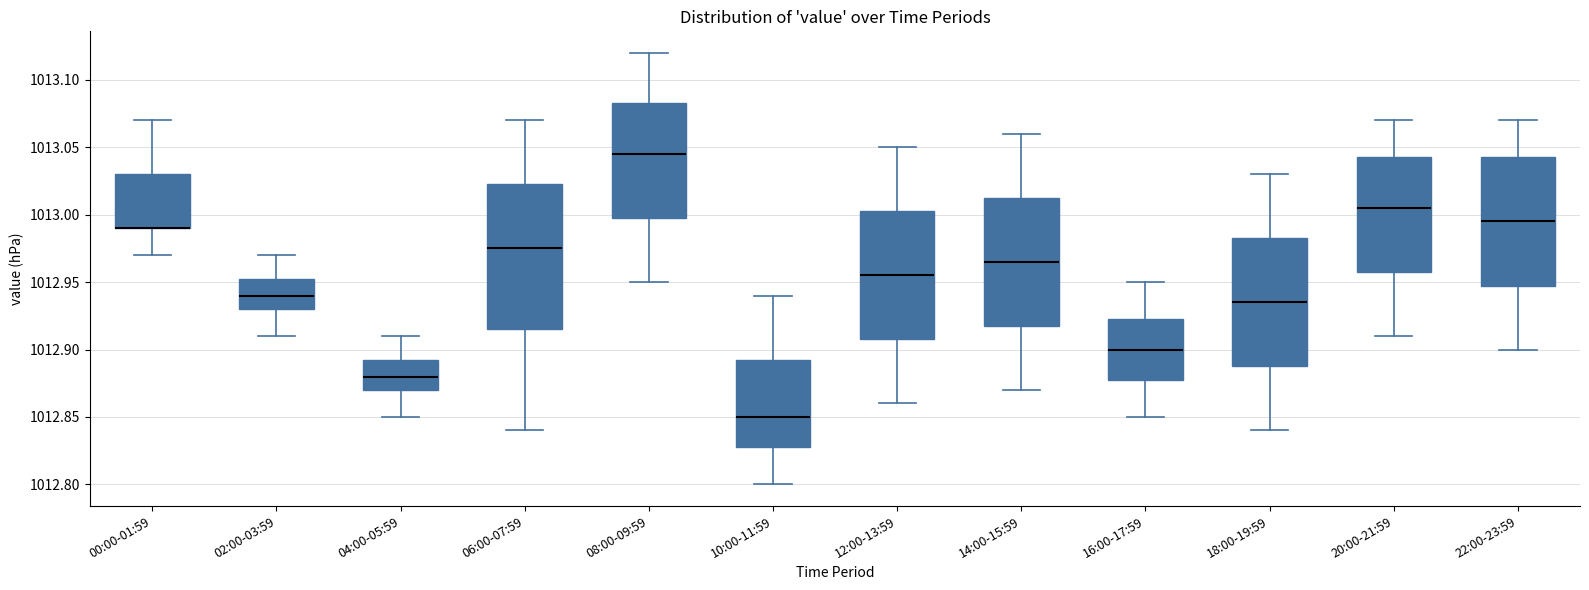

Where is the upper edge of the box for 20:00-21:59 on the y-axis? The values are not printed on the chart, so give them approximately, as read against the axis.

1013.045